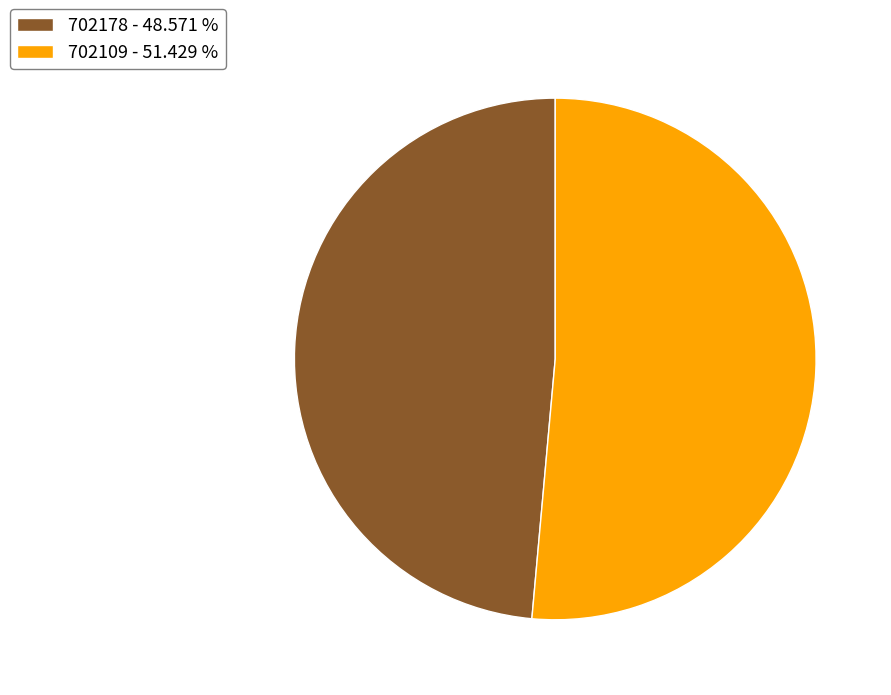

Do 702178 - 48.571 % and 702109 - 51.429 % together represent more than half of the pie?

Yes